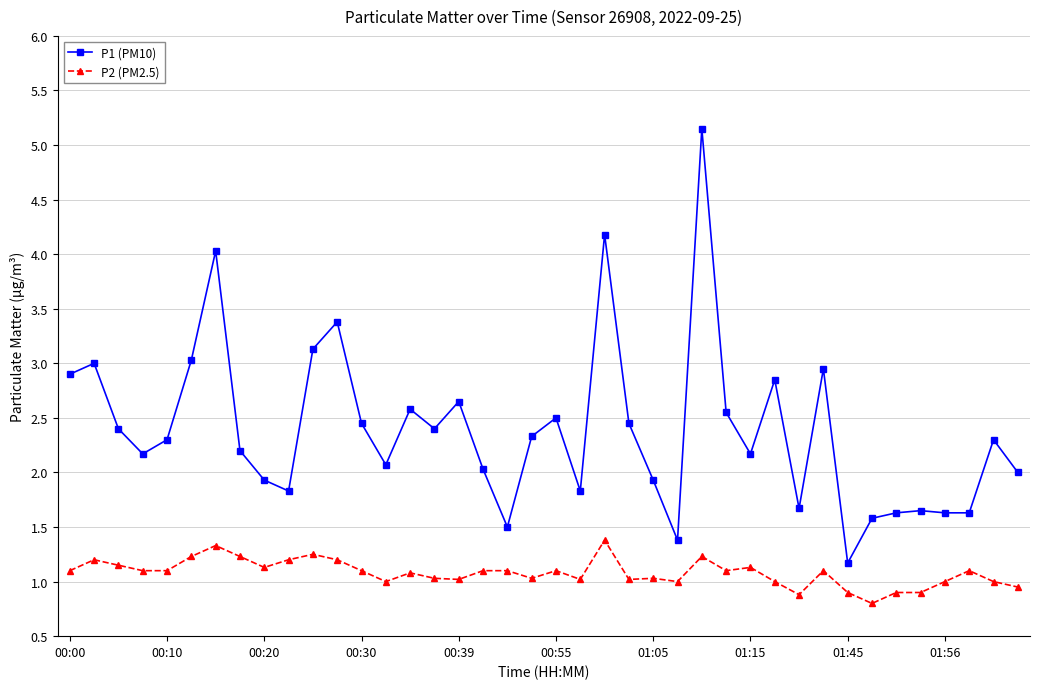

True or false: P1 (PM10) and P2 (PM2.5) cross at least once.

False